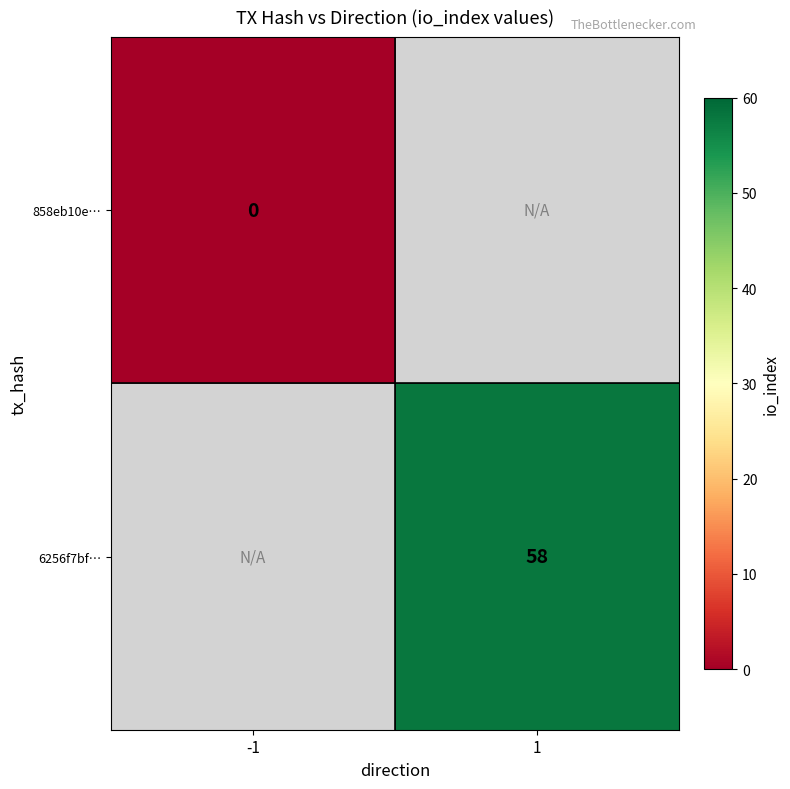

Is the value of 858eb10e… at -1 greater than the value of 6256f7bf… at 1?

No